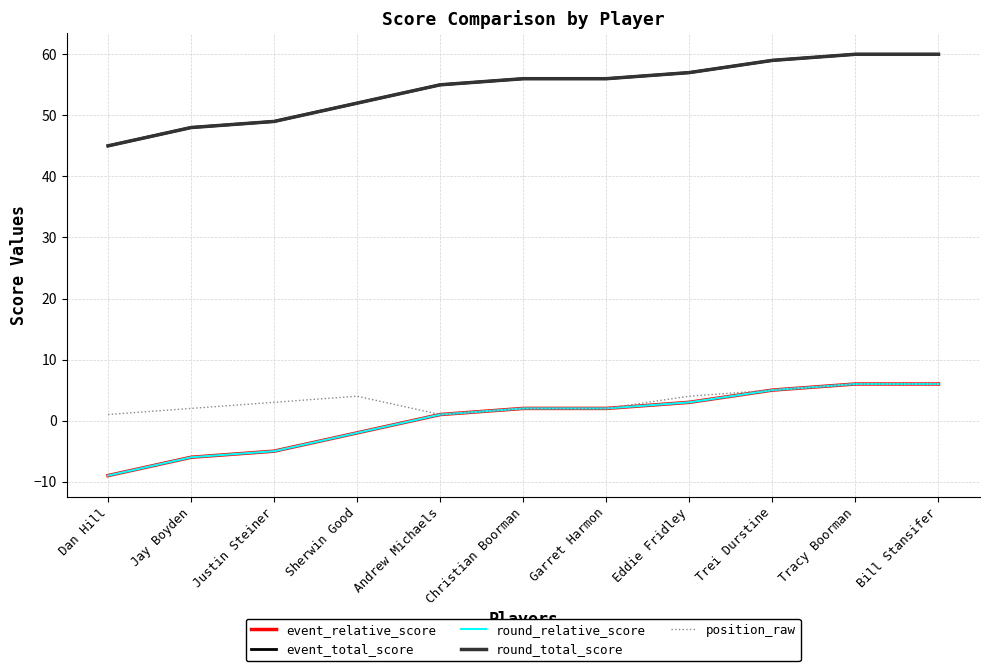

Which series has the largest range (max minus min)?

event_relative_score